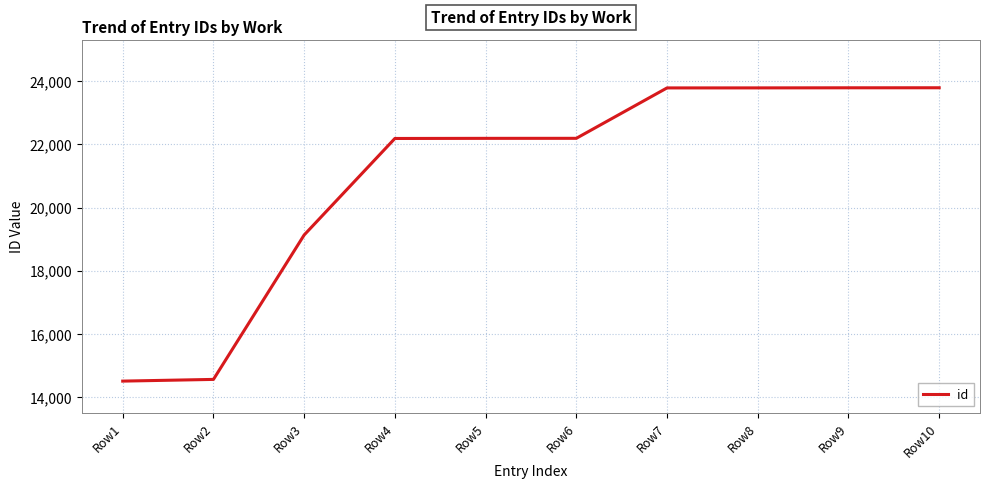

Is it true that the value at Row3 is 19131?

True